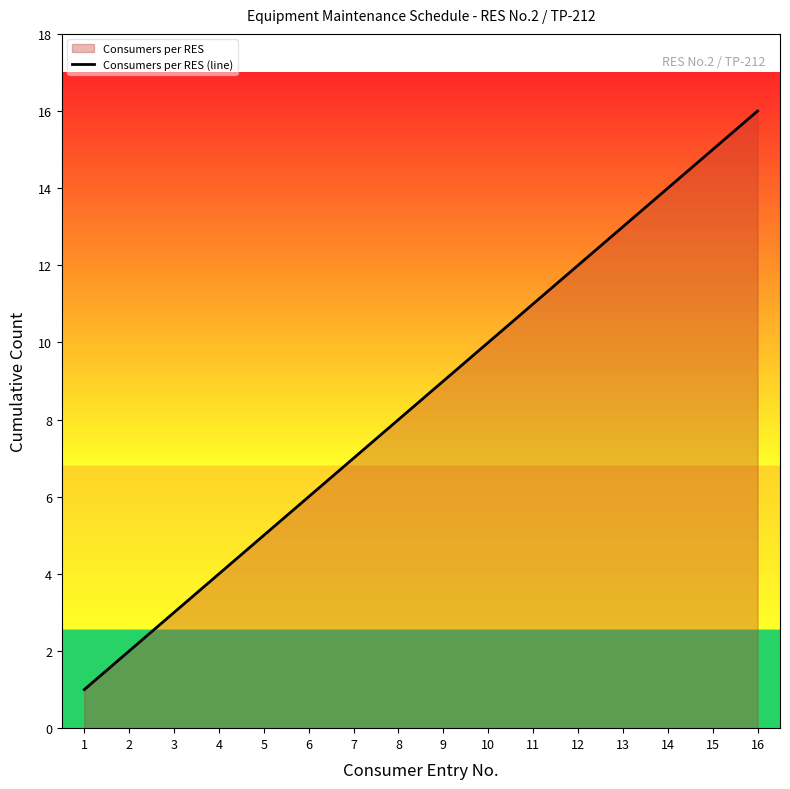

True or false: the data shows 18 at 12.

False